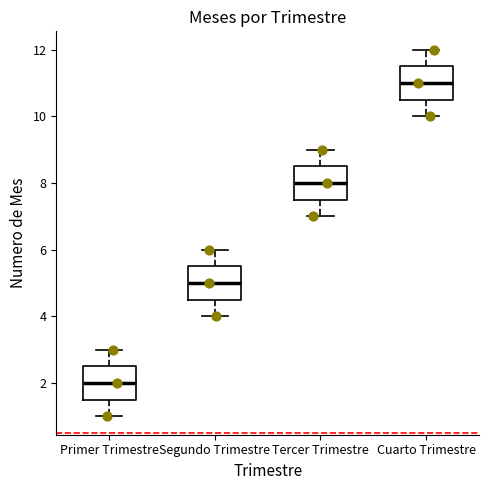

Reading left to right, read every box against the y-axis: the position of its median line, the range the box covers, and the ends of its whiskers. The values are not printed on the chart, so give them approximately, as read against the axis.

Primer Trimestre: median 2.0, box 1.6 to 2.6, whiskers 1.0 to 3.0
Segundo Trimestre: median 5.0, box 4.6 to 5.6, whiskers 4.0 to 6.0
Tercer Trimestre: median 8.0, box 7.6 to 8.6, whiskers 7.0 to 9.0
Cuarto Trimestre: median 11.0, box 10.6 to 11.6, whiskers 10.0 to 12.0